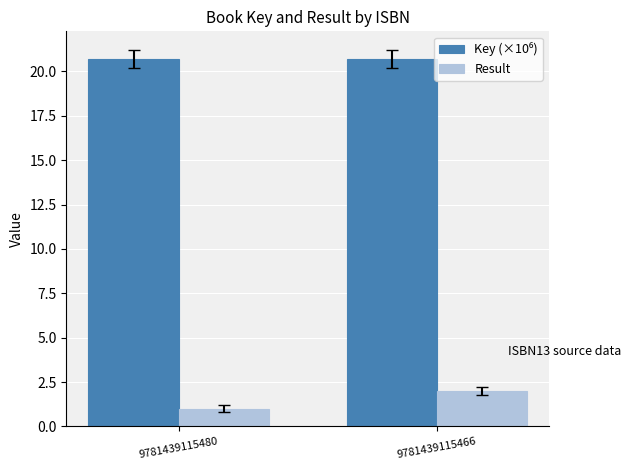

What is the sum of the Result values at 9781439115466 and 9781439115480?

3.0